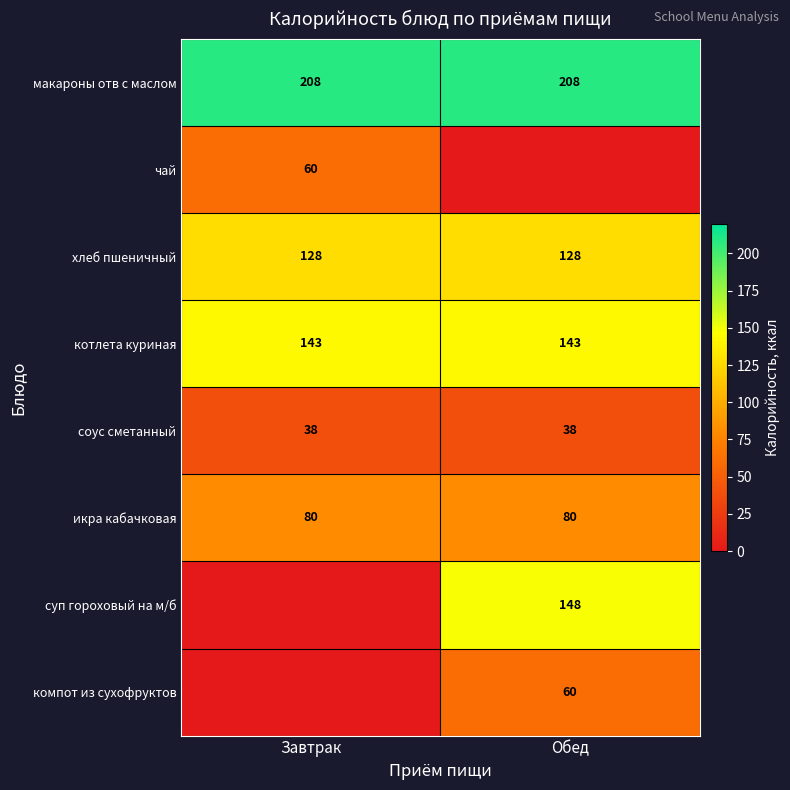

Read the макароны отв с маслом value at Обед.

208